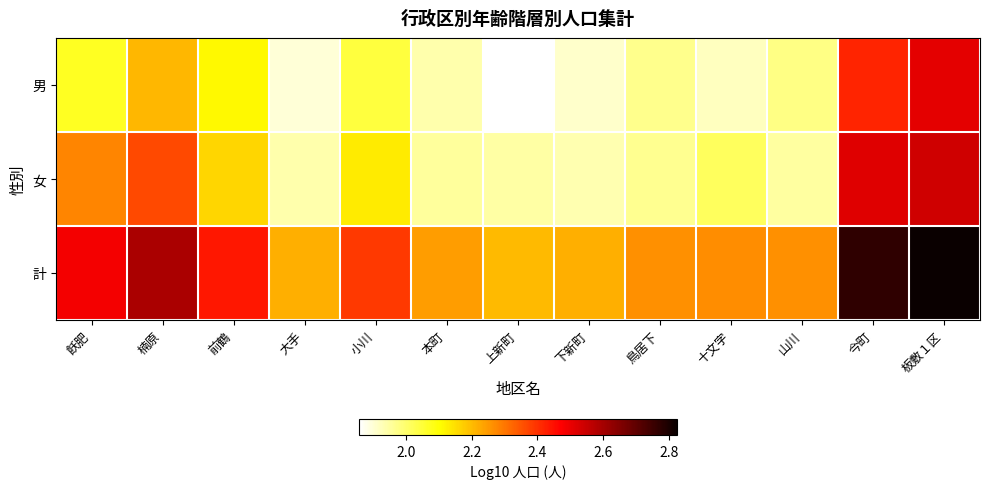

What is the greatest value displayed?

2.8